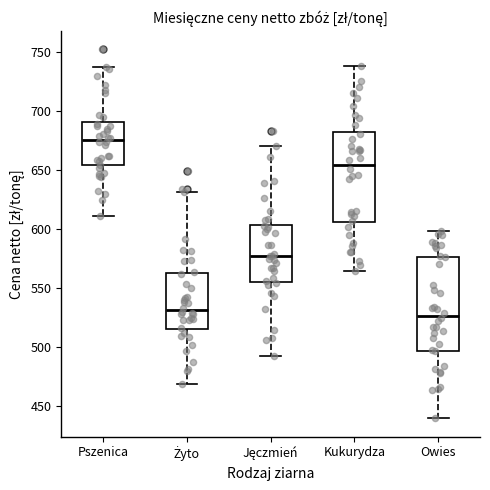

Where does the median line of the box for Kukurydza sit on the y-axis? The values are not printed on the chart, so give them approximately, as read against the axis.

655